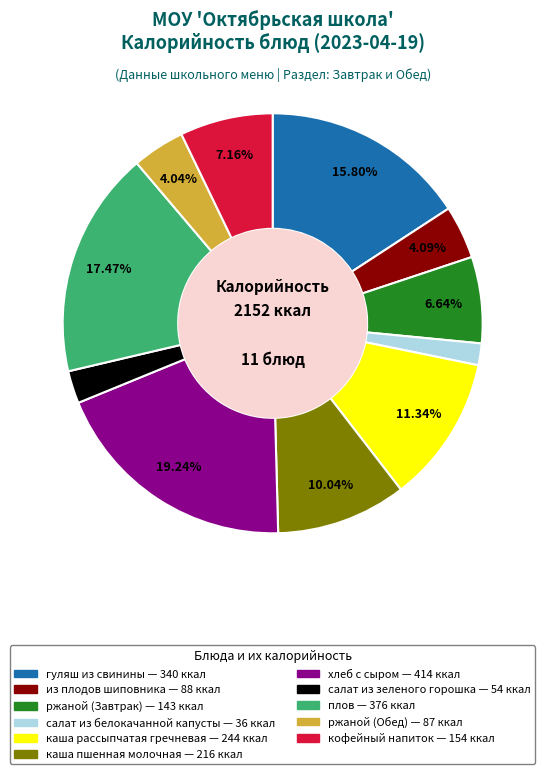

Does any single category account for the majority?

No